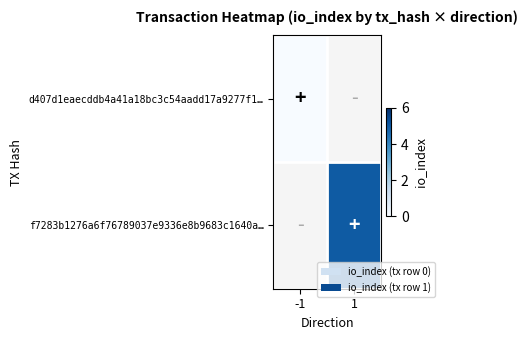

List the series in order of their overall mean, lowest first.

d407d1eaecddb4a41a18bc3c54aadd17a9277f1…, f7283b1276a6f76789037e9336e8b9683c1640a…